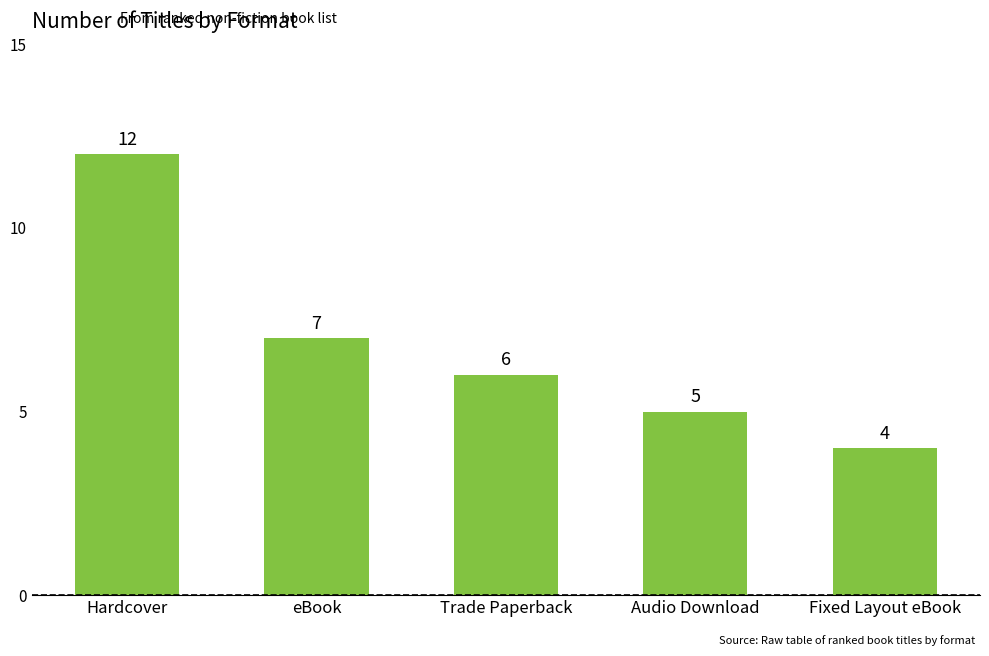

Between Hardcover and Audio Download, which is larger?

Hardcover